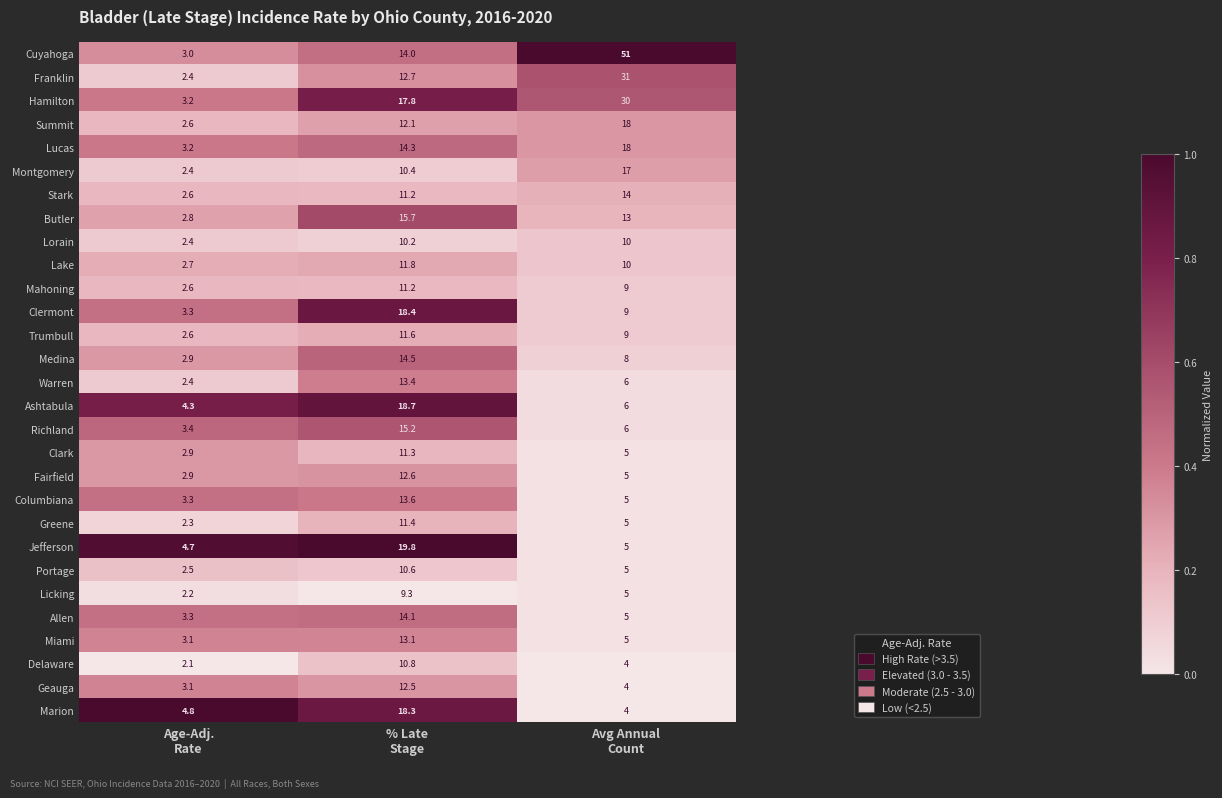

Which series has the widest spread of values?

Cuyahoga